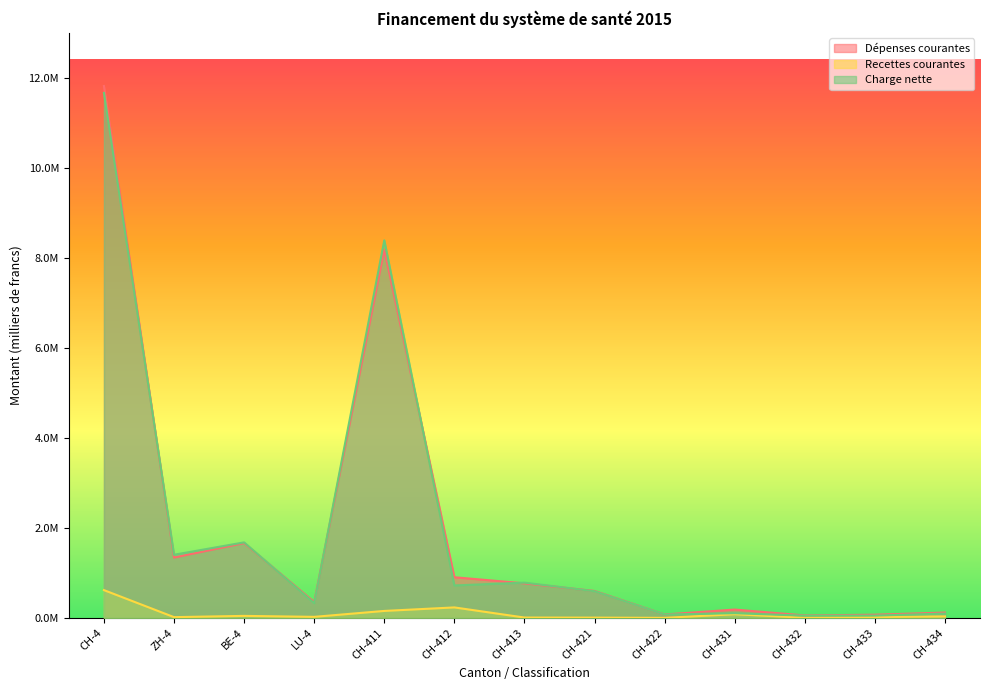

How many data points in Charge nette are less than 593700?

6